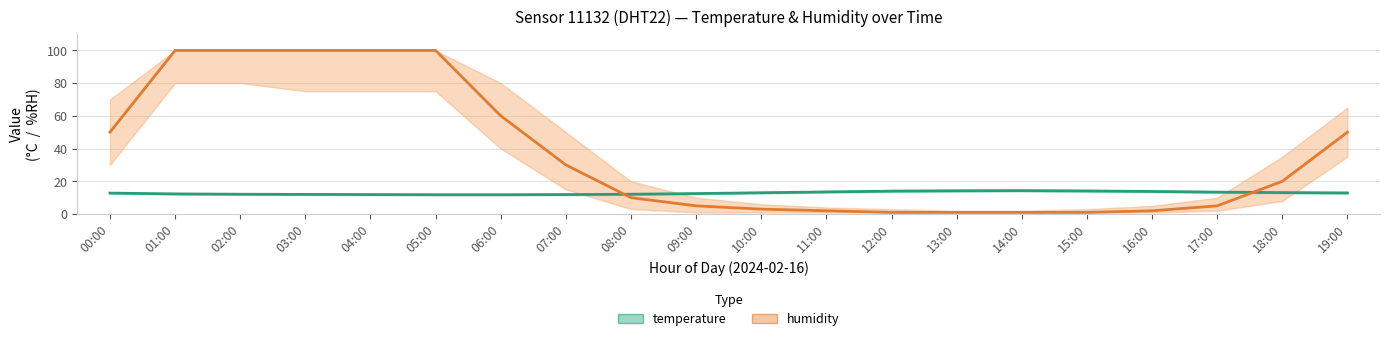

Rank the series at 13:00 from lowest to highest value.

humidity, temperature